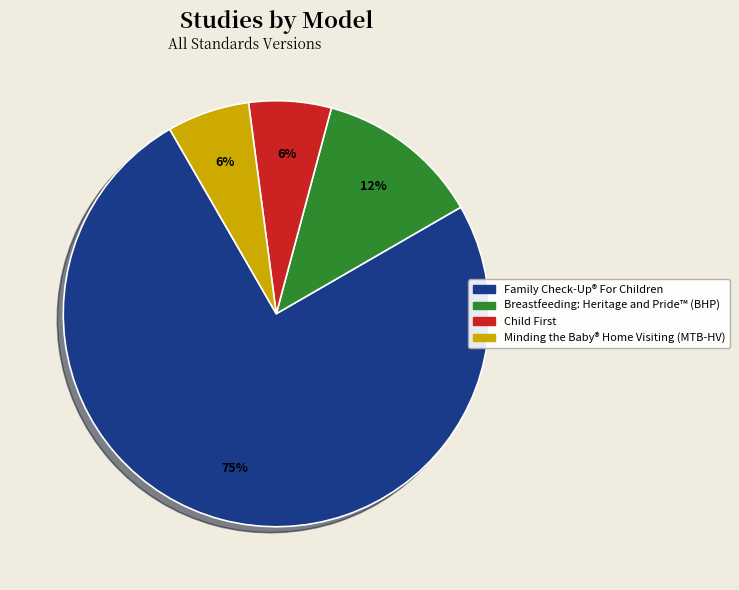

Count the number of slices in the pie.

4